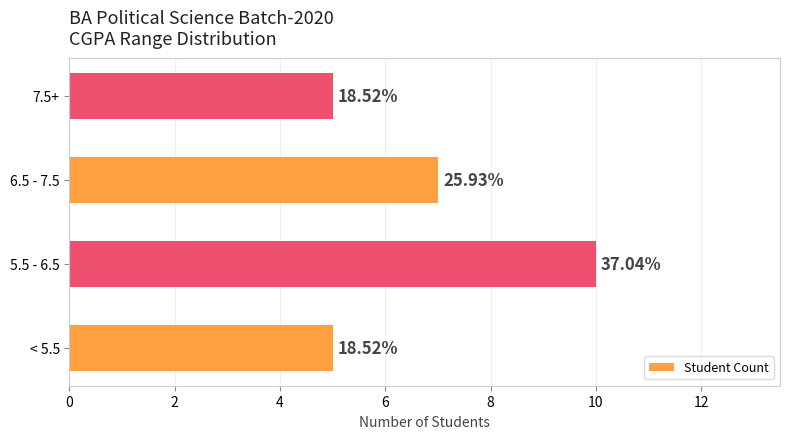

How many bars are there in total?

4